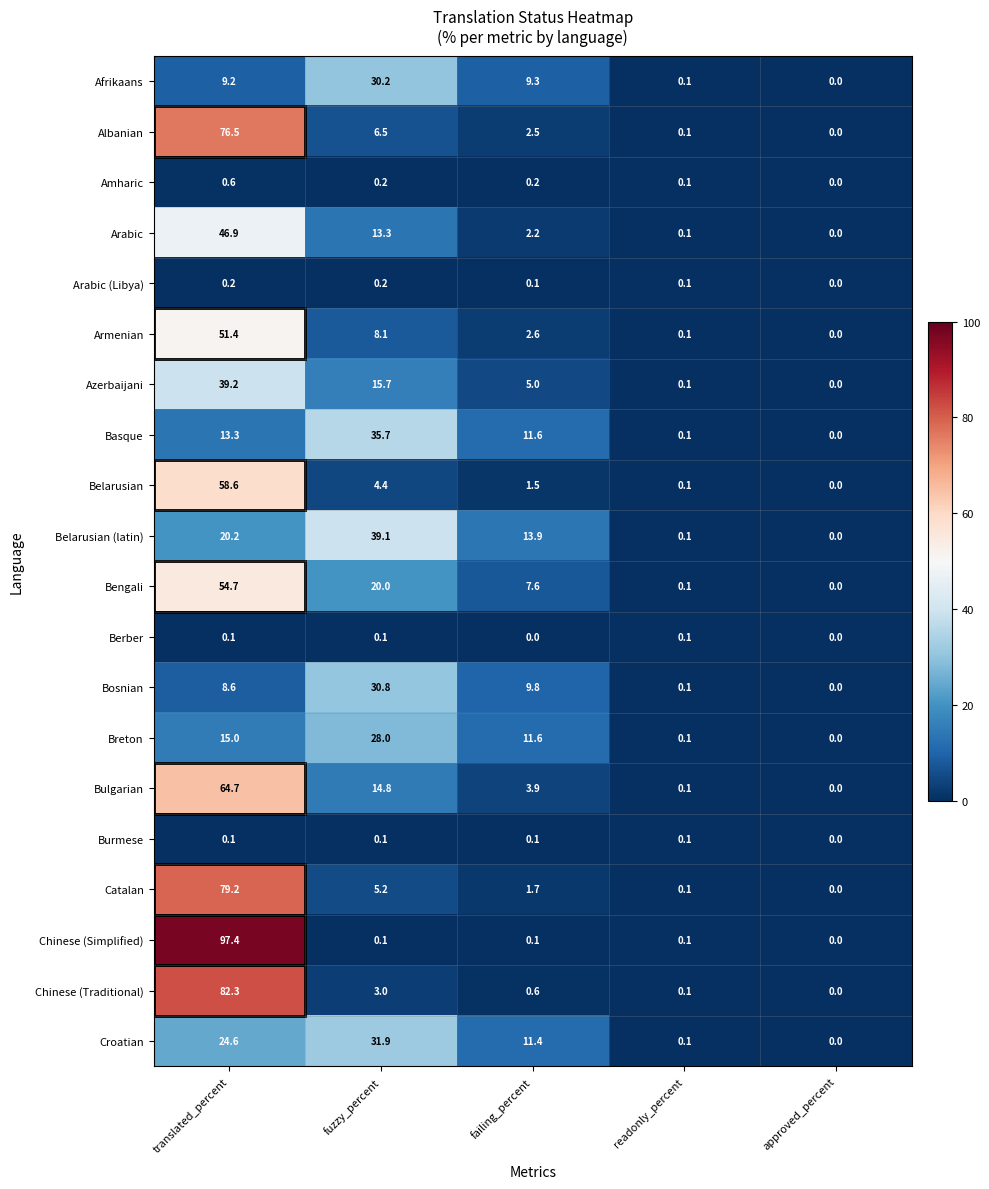

At which label is Belarusian closest to 29?

fuzzy_percent